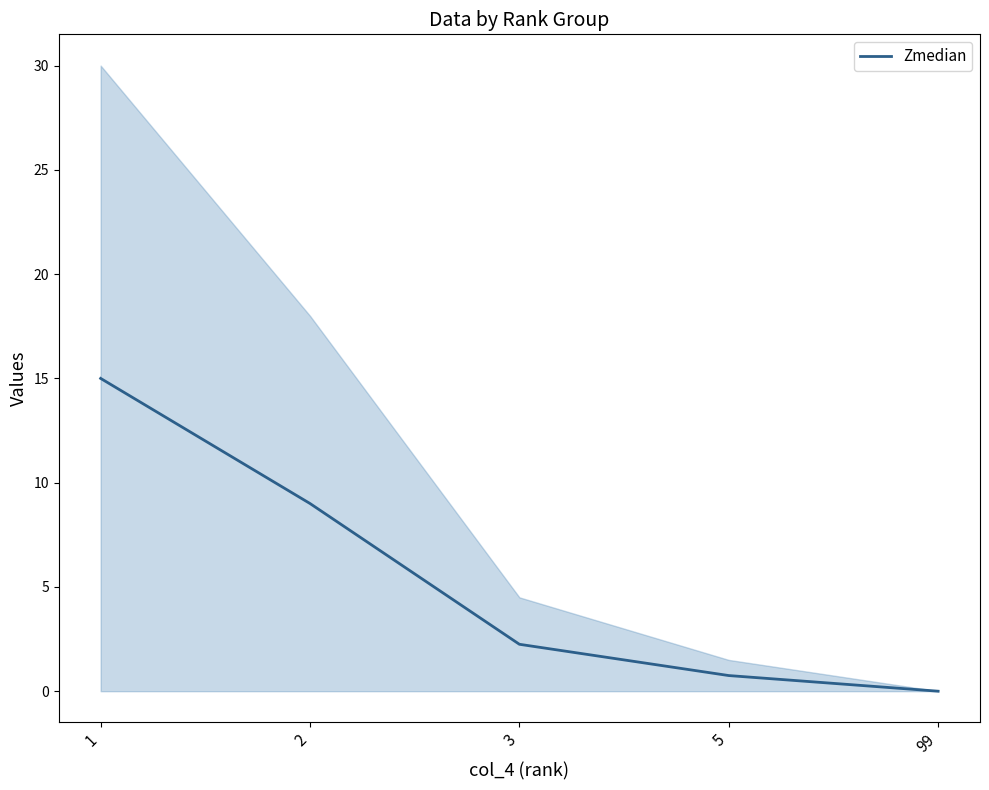

Between 5 and 1, which is larger?

1